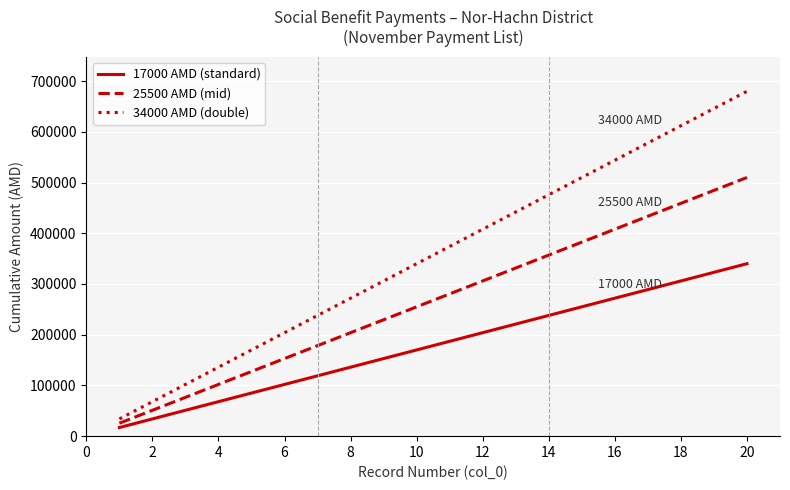

True or false: 17000 AMD (standard) and 25500 AMD (mid) intersect in this chart.

False